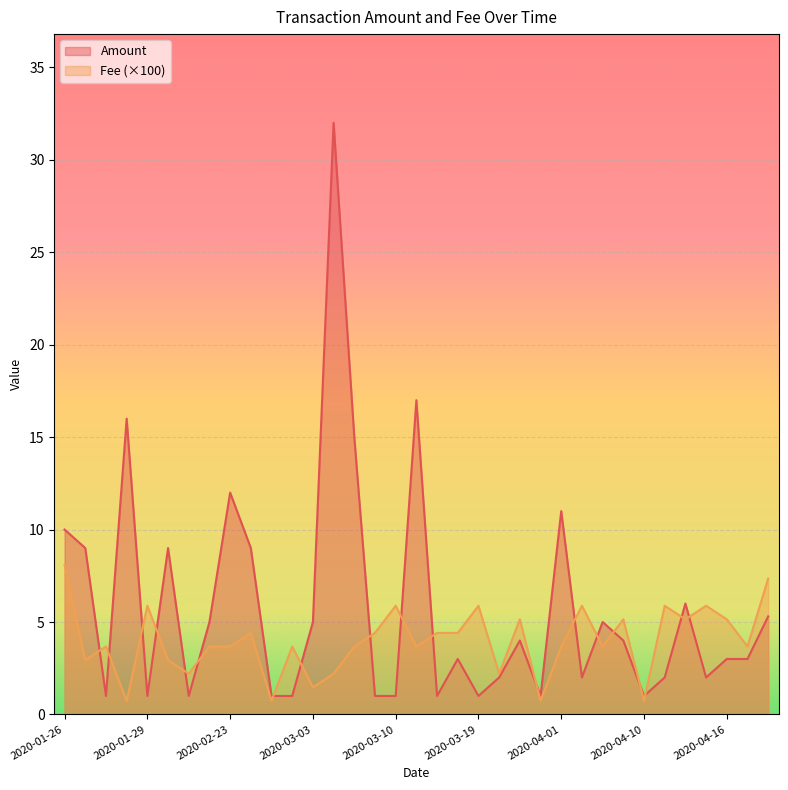

What is the total value across all series at 2020-01-29?

6.9